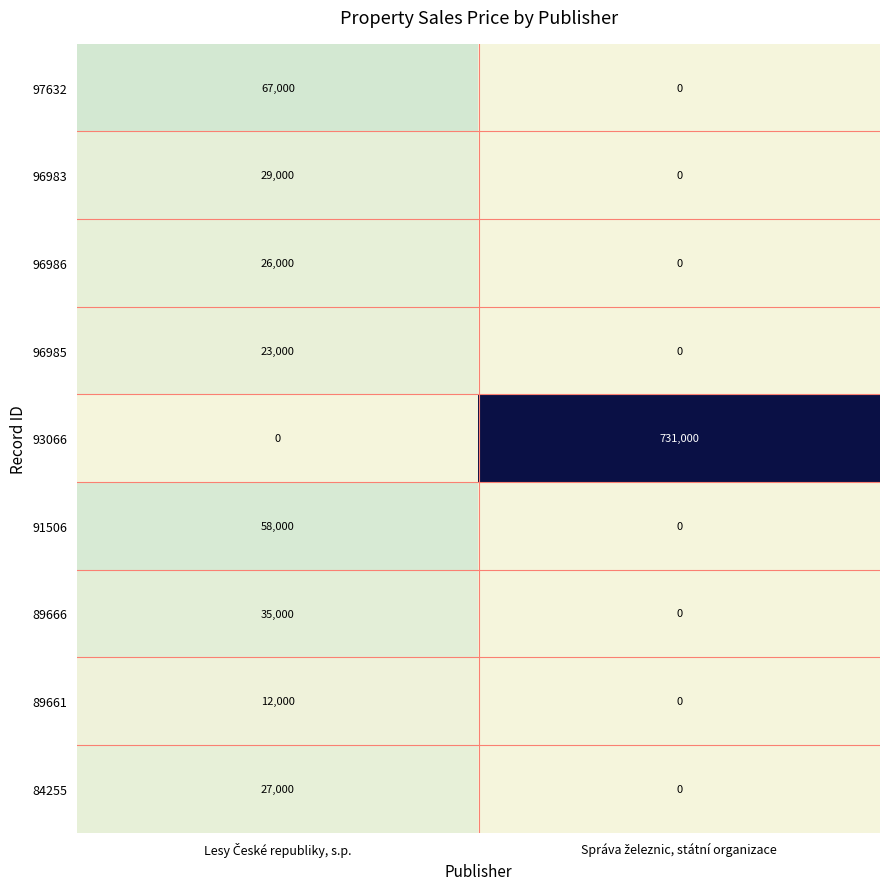

How many data points does each series have?

2